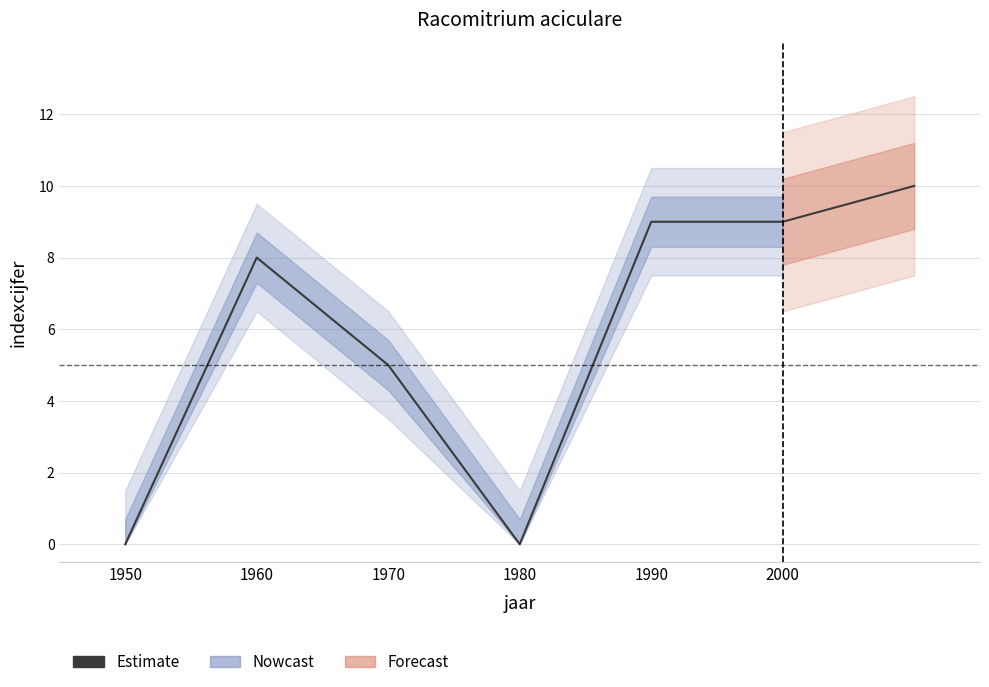

Is it true that the value at 1980 is 3?

False